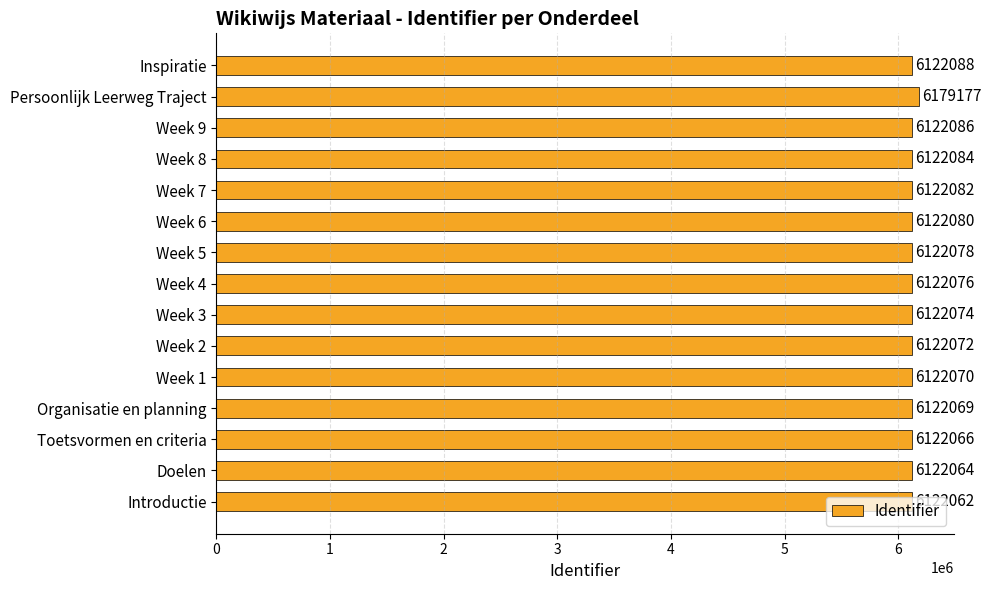

What is the ratio of the value at Organisatie en planning to the value at Doelen?

1.0